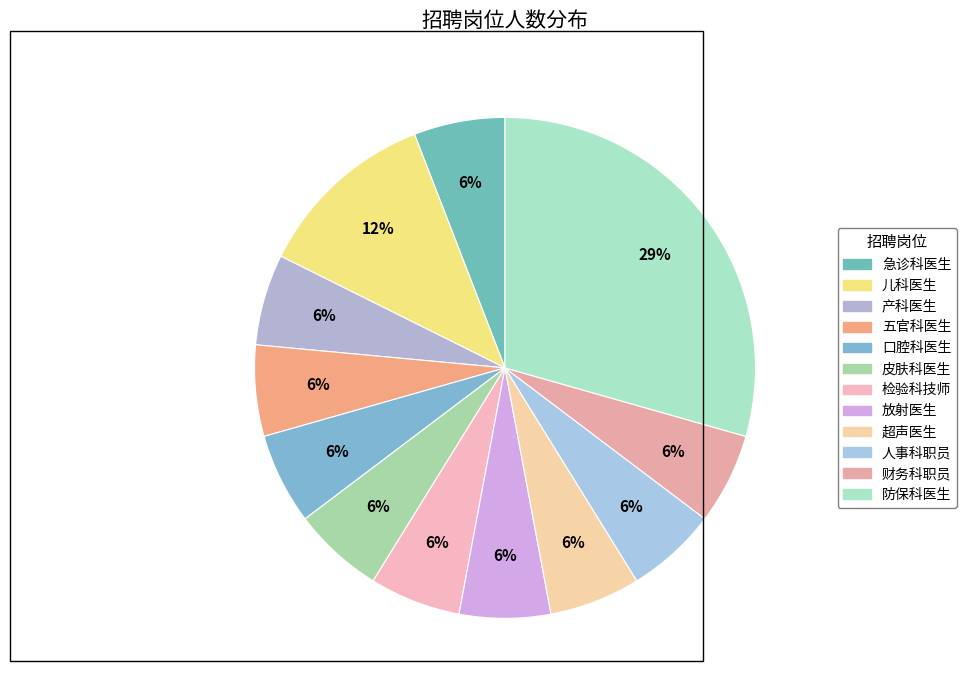

Is 放射医生 the majority of the pie?

No